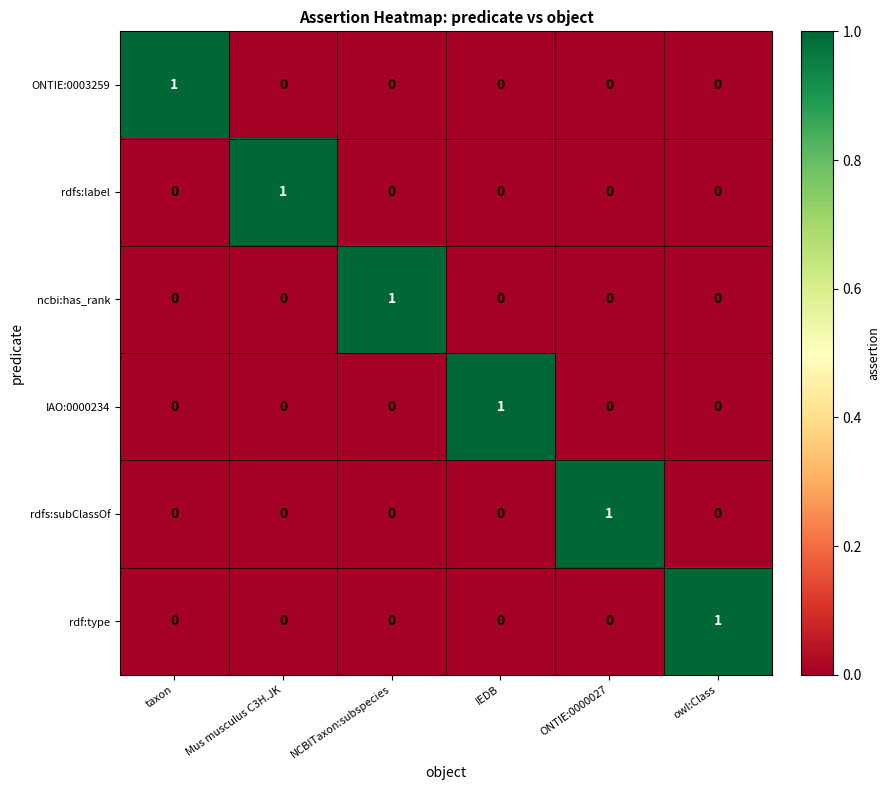

At how many categories does at least one series exceed 0?

6